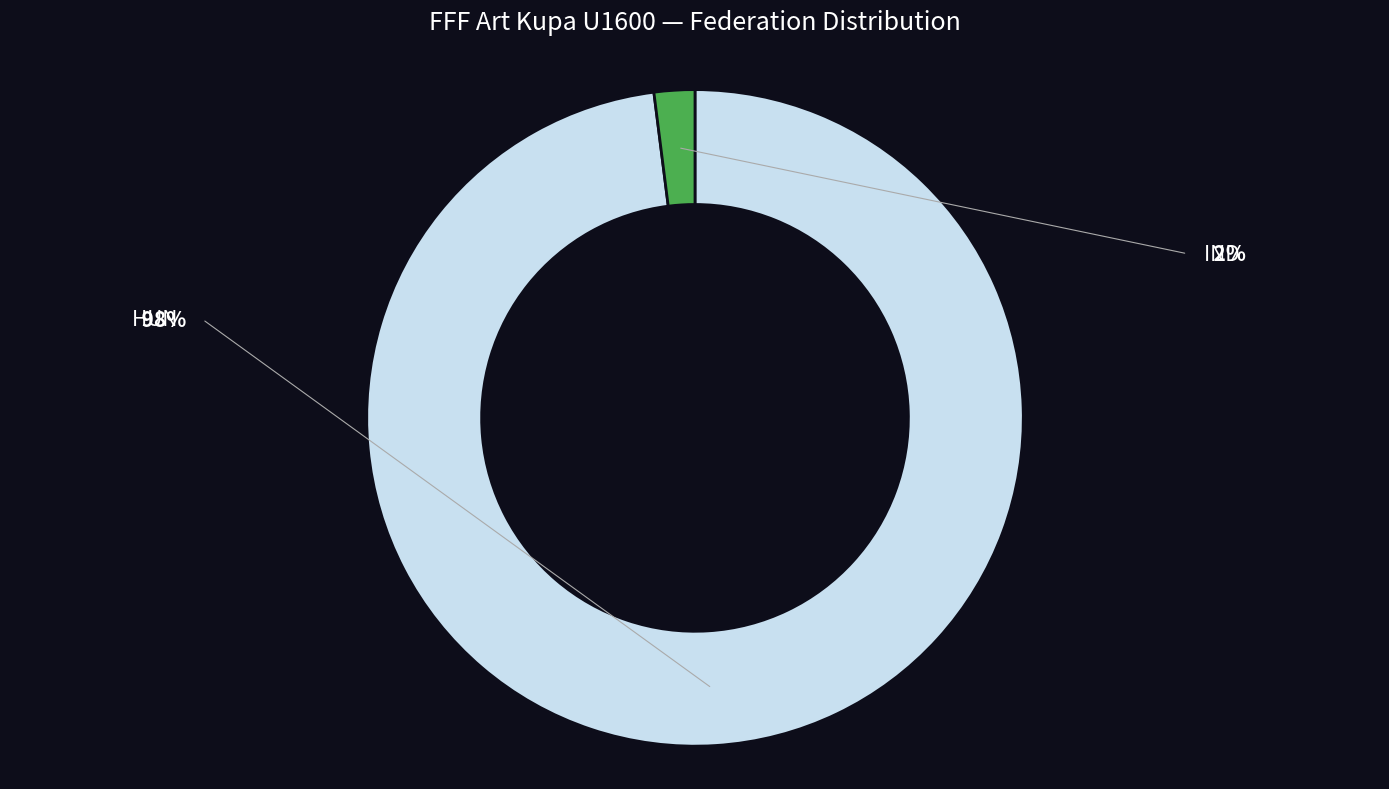

Is there a majority slice in this chart?

Yes